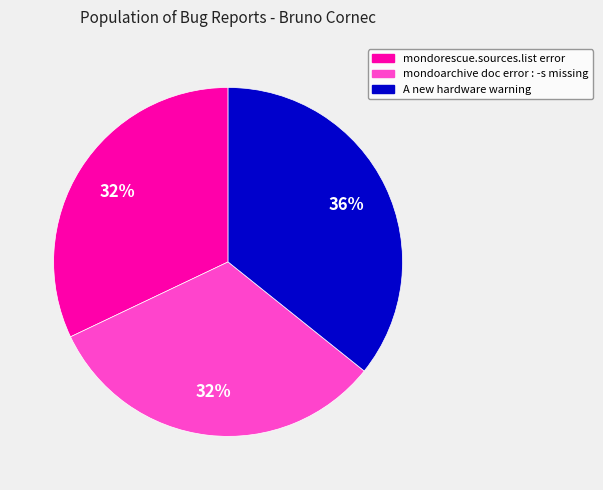

Does mondorescue.sources.list error account for over 50% of the chart?

No